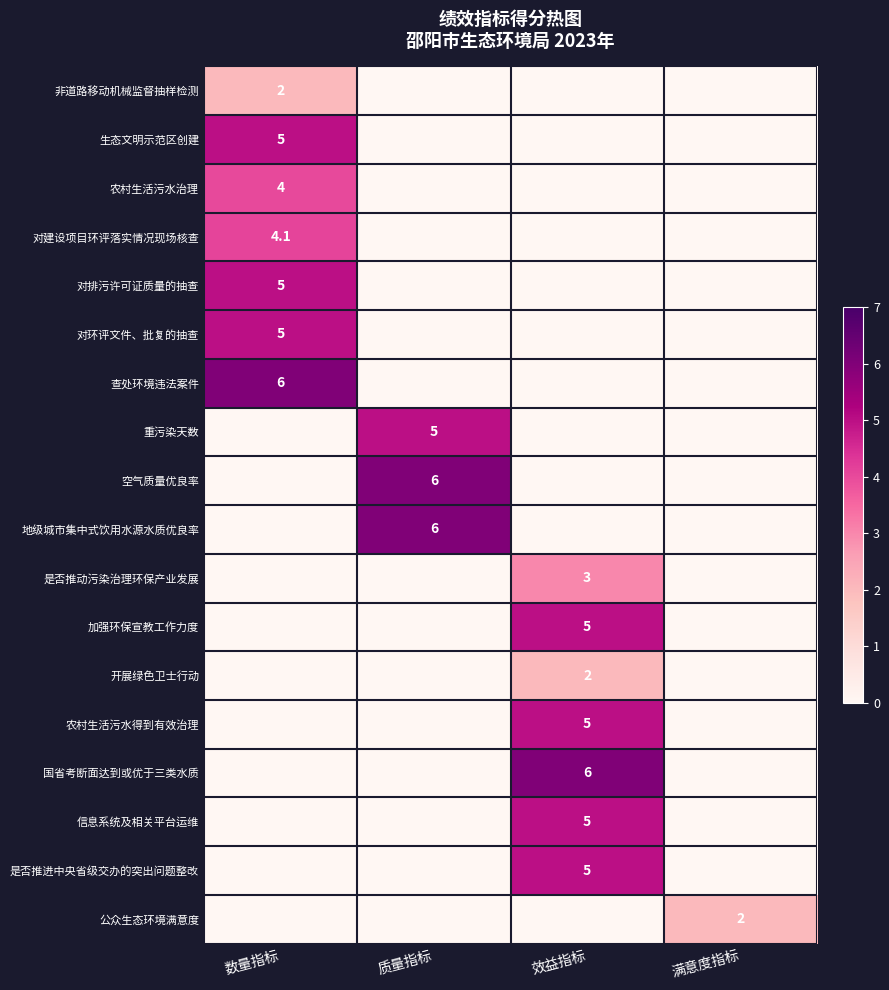

The value of 查处环境违法案件 at 数量指标 is 6.0. True or false?

True